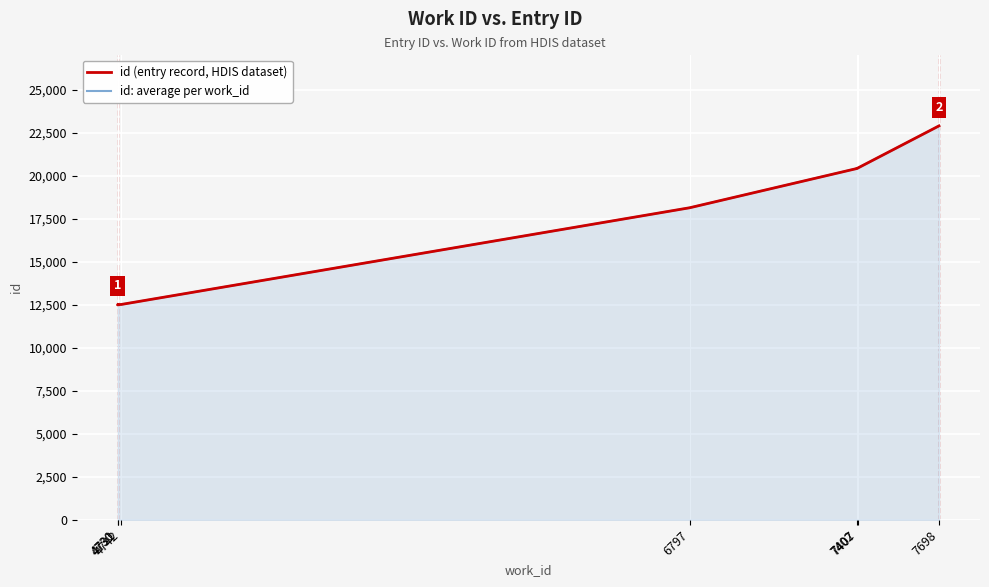

At which category does the chart reach its peak across all series?

7698